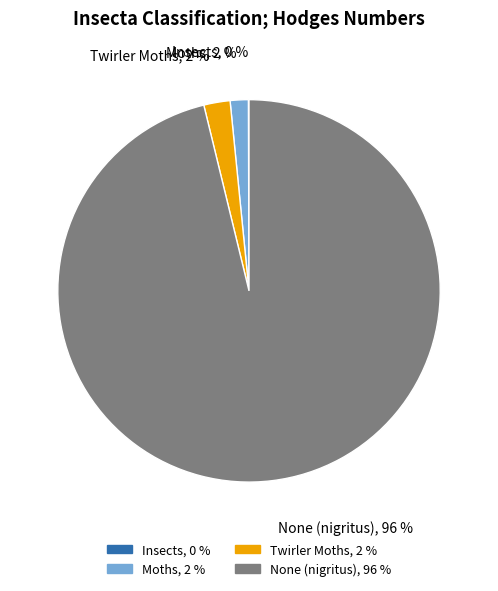

Between None (nigritus) and Moths, which is larger?

None (nigritus)